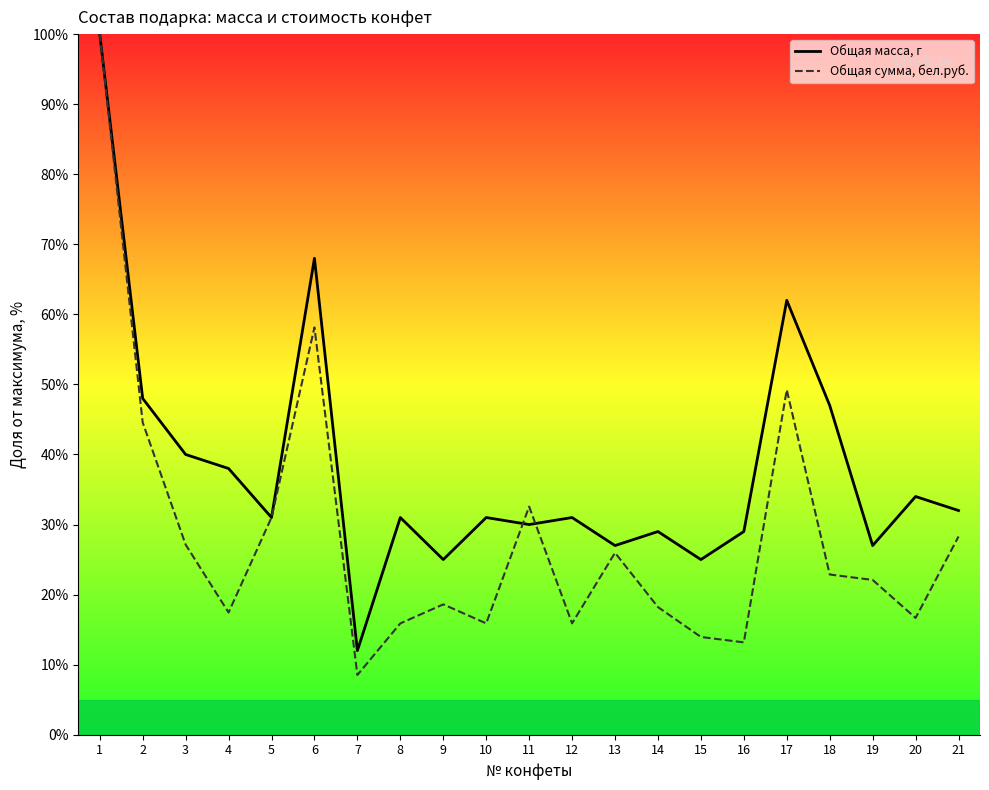

Which category has the lowest value in the Общая масса, г series?

7